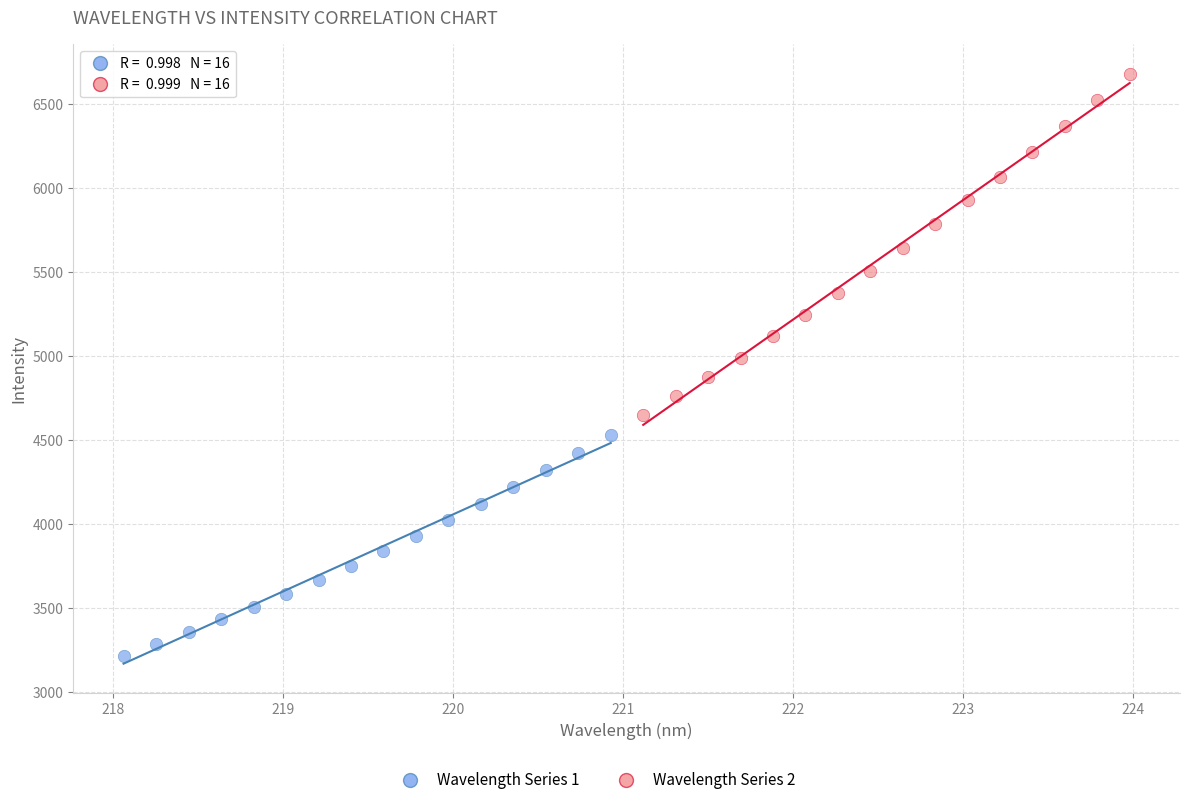

Which series reaches the maximum Y coordinate?

Wavelength Series 2